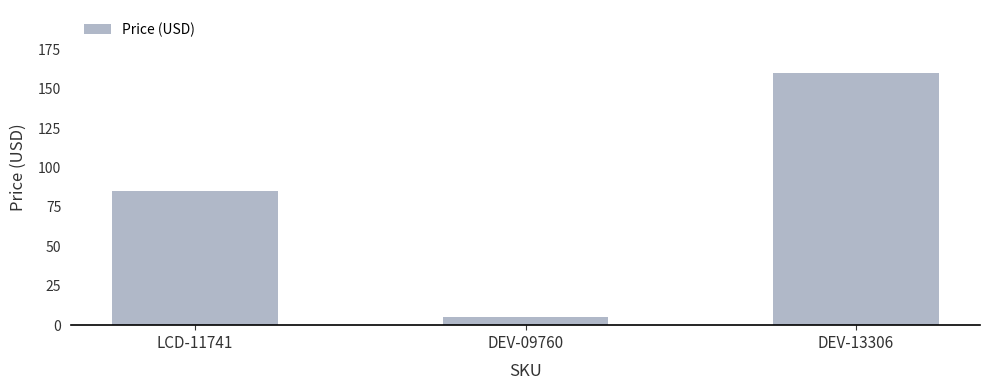

List the labels in order of value, smallest first.

DEV-09760, LCD-11741, DEV-13306